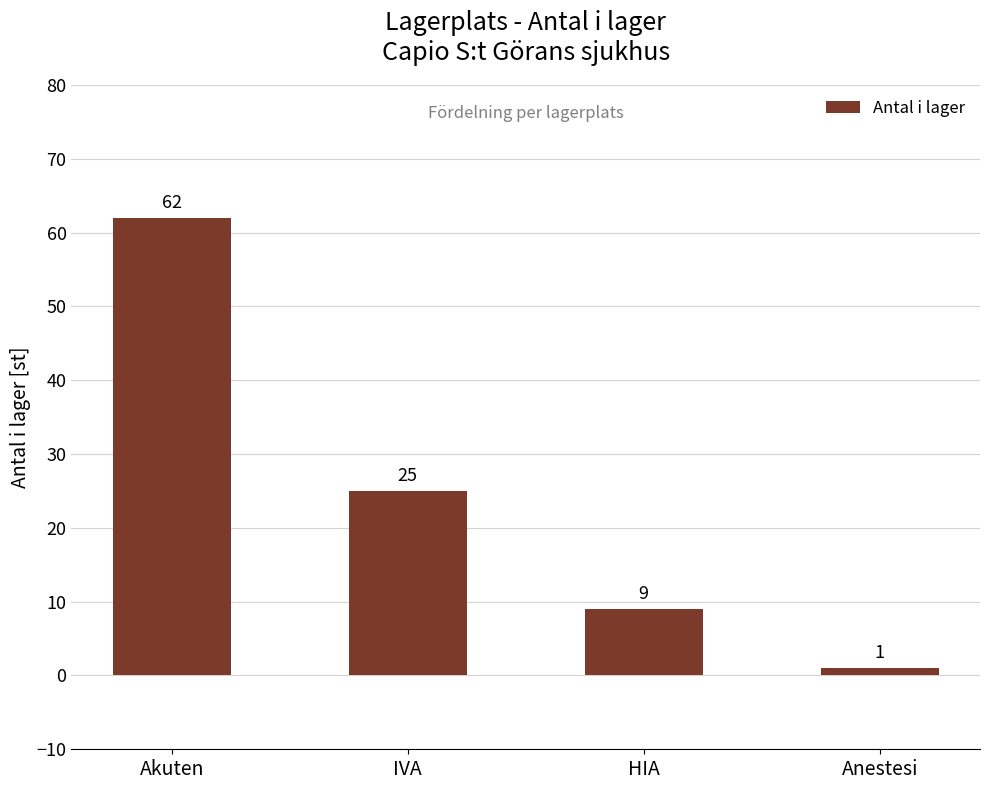

What is the label of the 2nd bar from the right?

HIA